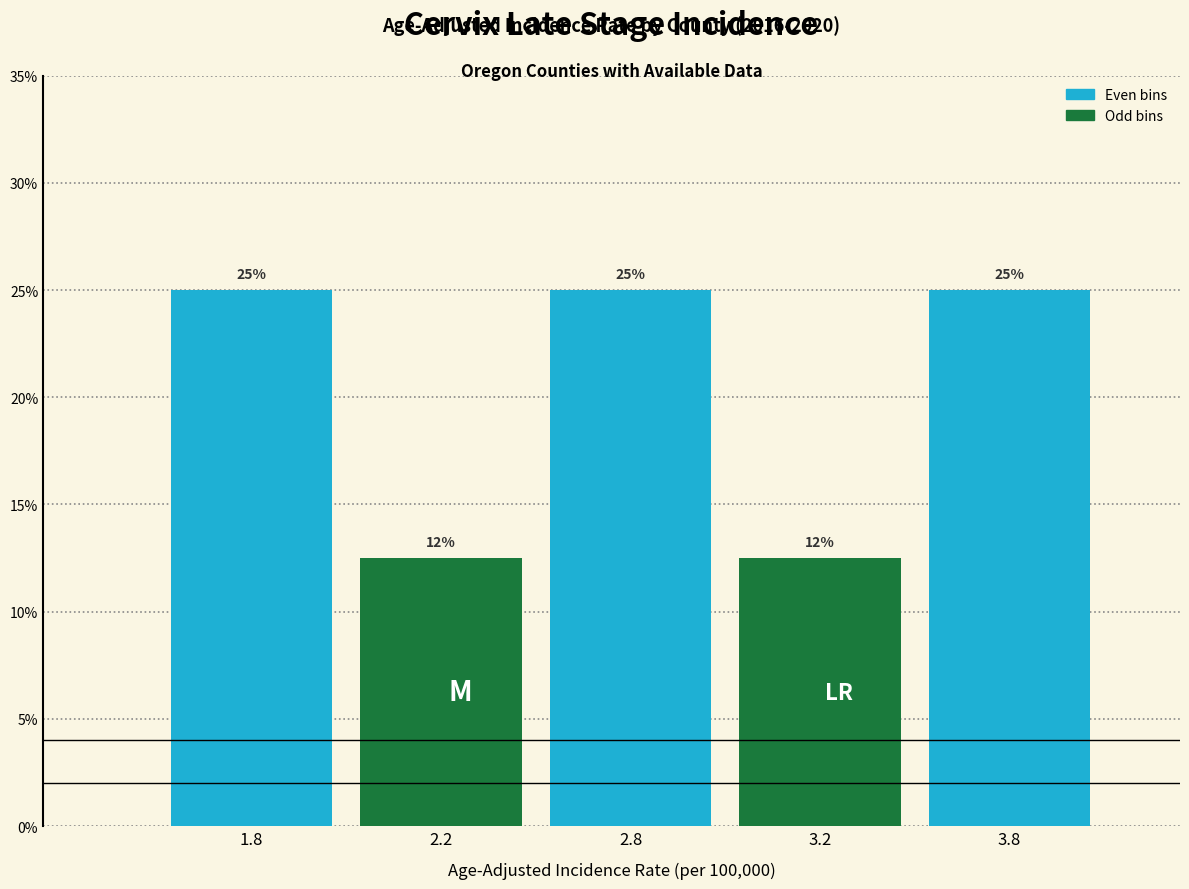

Are the bars horizontal?

No